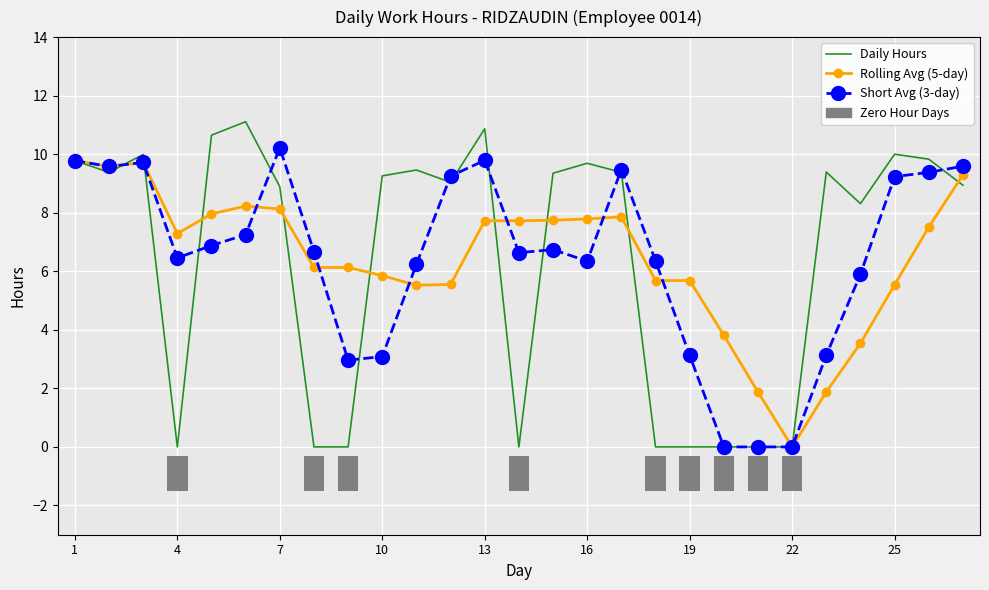

Does the chart contain any negative values?

No